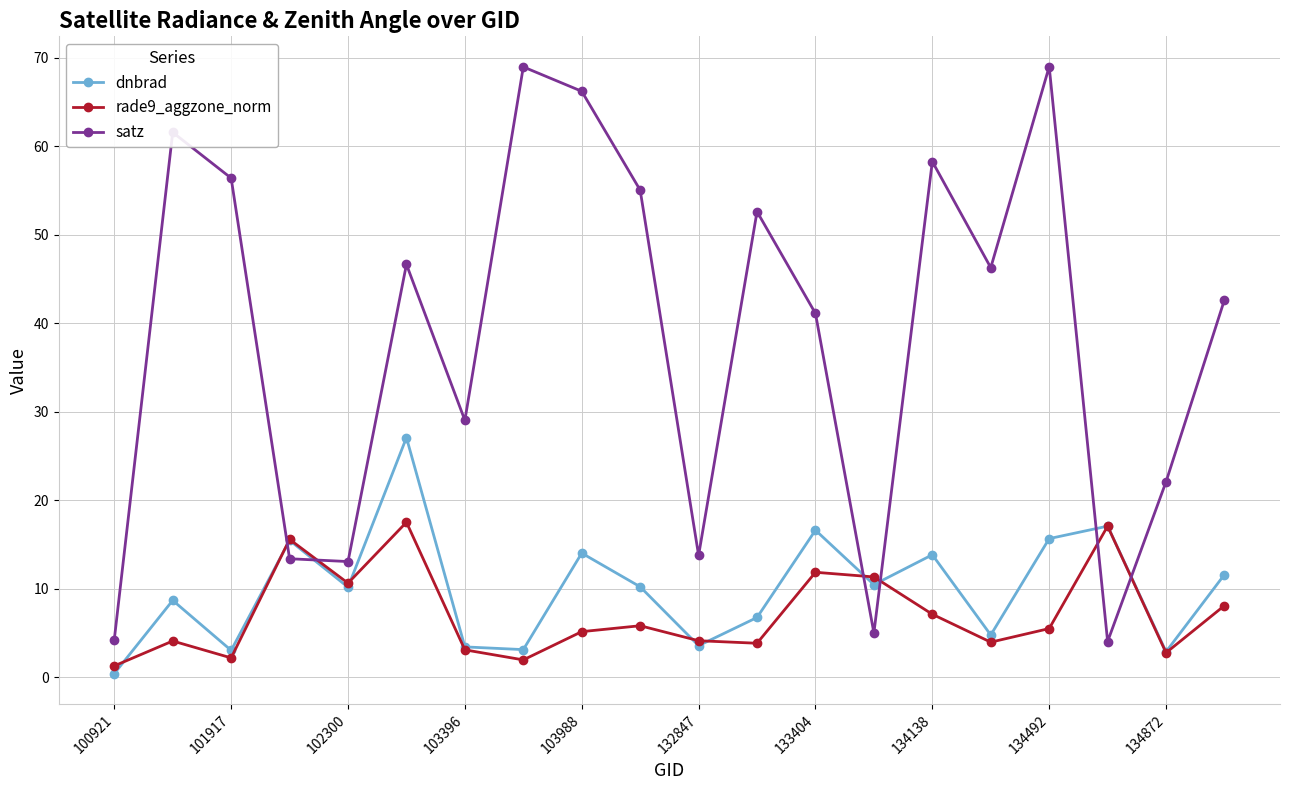

In dnbrad, how many points are lower than both neighbors (excluding endpoints)?

7